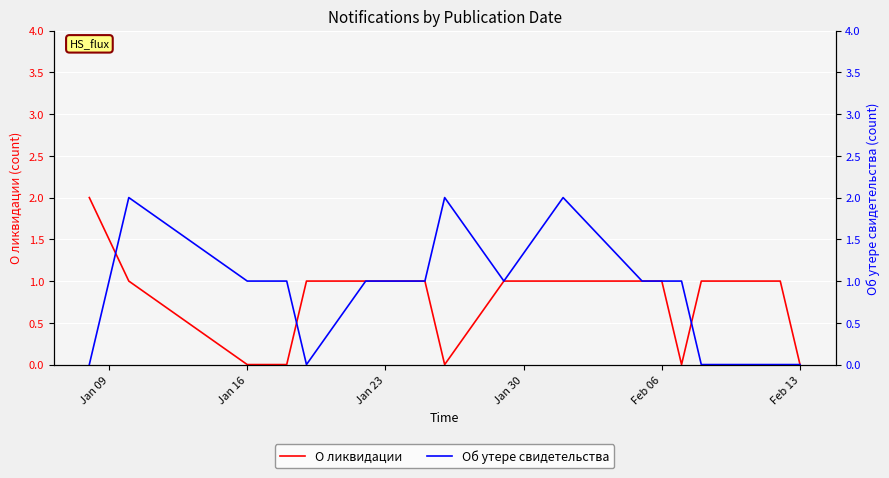

Rank the series at Jan 16 from lowest to highest value.

О ликвидации, Об утере свидетельства